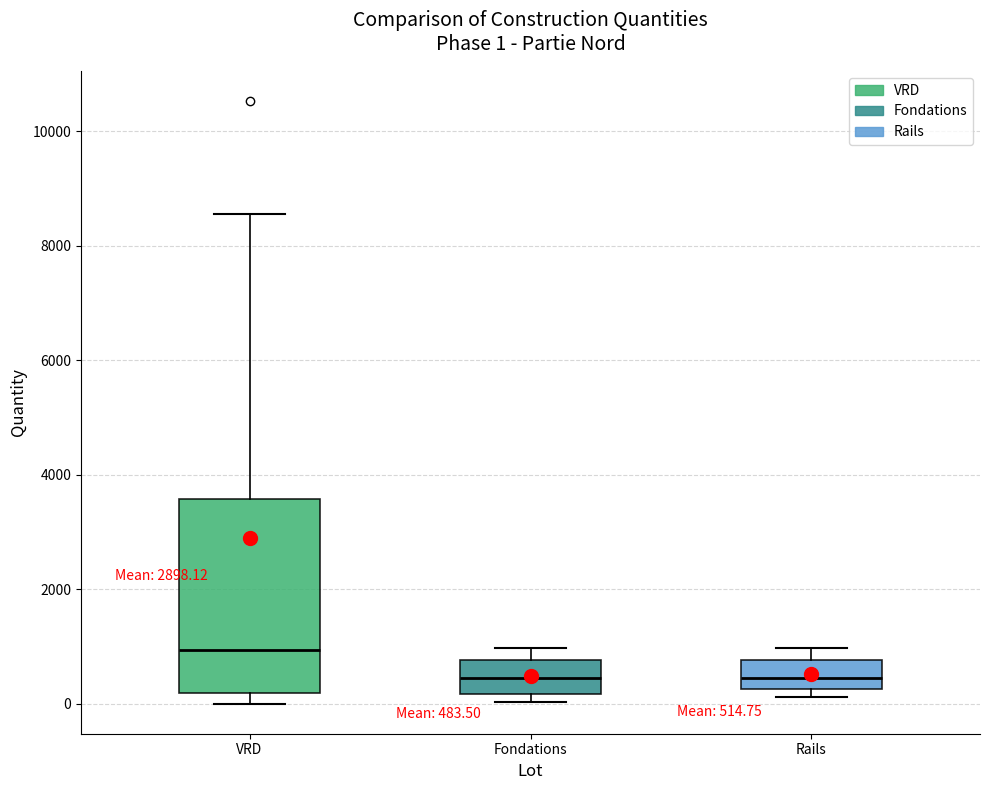

Which box is the tallest, from its lower edge to its upper edge?

VRD